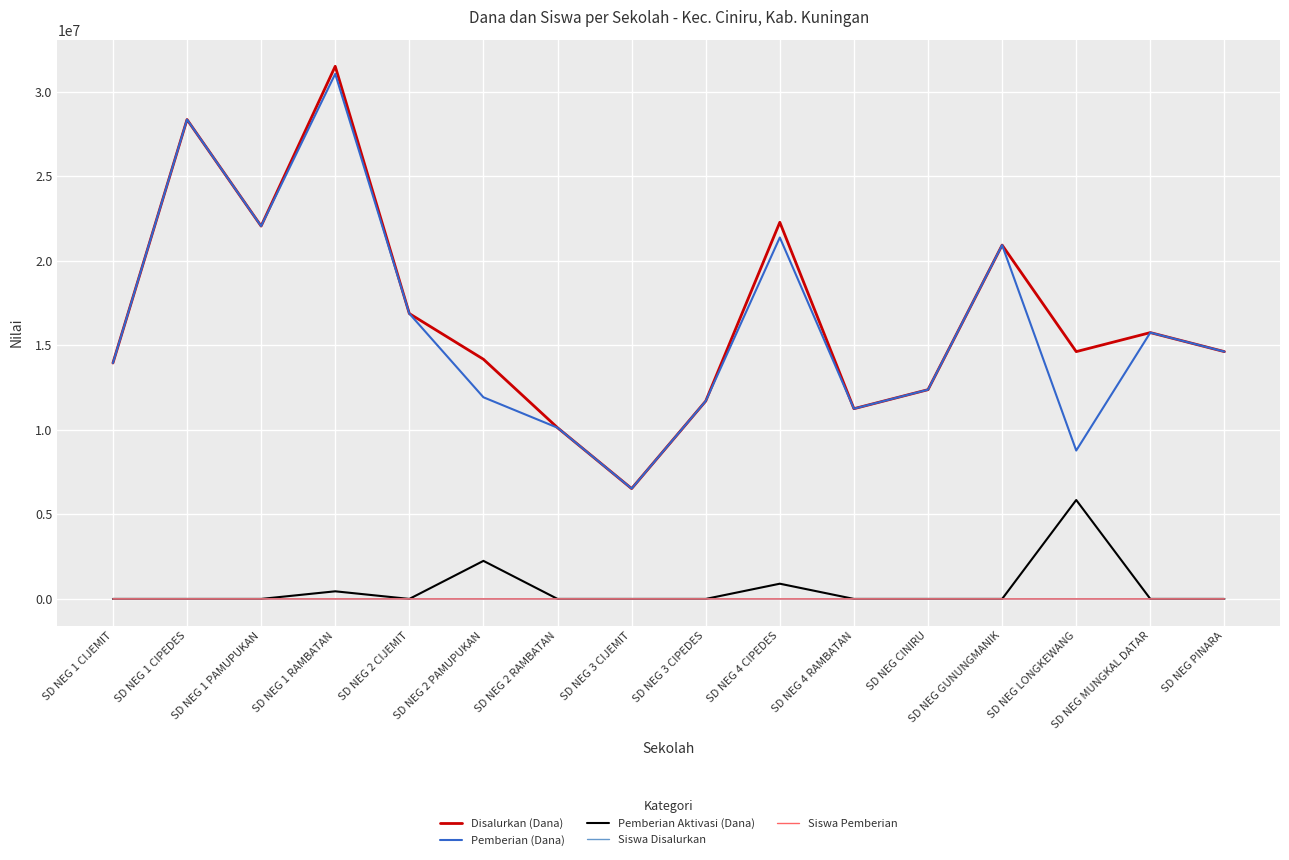

Count the number of data series in this chart.

5